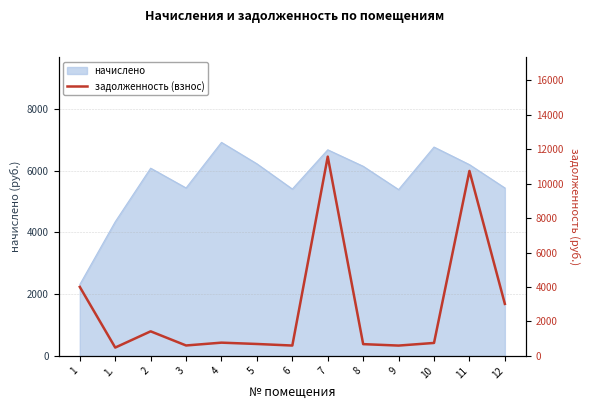

Reading left to right, transcribe all the data shown in this chart.

1=4007.1	1.=482.4	2=1425.3	3=604.0	4=767.9	5=690.9	6=600.1	7=11574.4	8=682.0	9=598.1	10=751.1	11=10742.1	12=3020.2